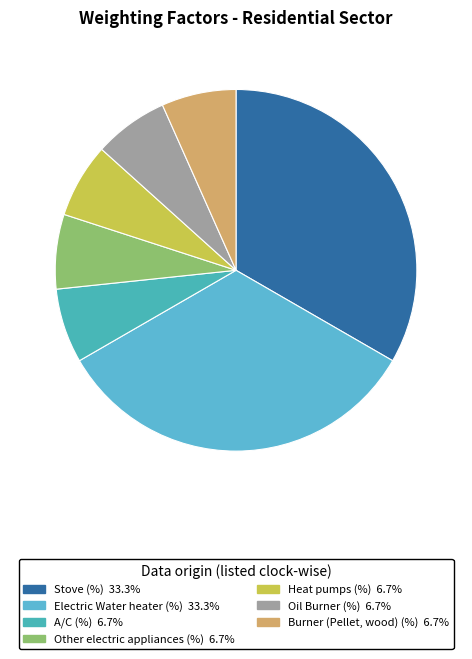

To the nearest percent, what is the difference between the largest and smallest slice percentages?

27%